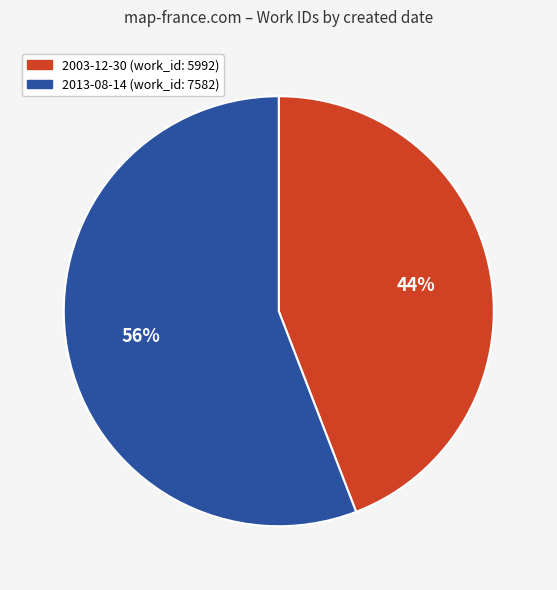

Which category has the biggest portion of the pie?

2013-08-14